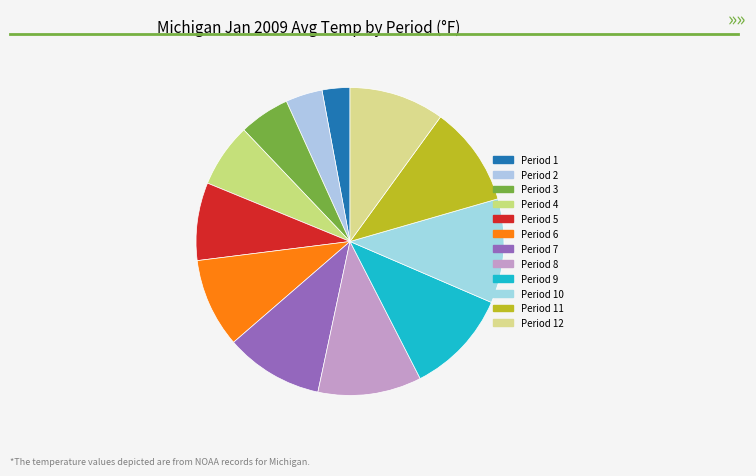

Rank the categories by value from lowest to highest.

Period 1 (1912), Period 2 (1918), Period 3 (1977), Period 4 (1918), Period 5 (1918), Period 6 (1918), Period 12 (1918), Period 7 (1918), Period 11 (1918), Period 8 (1918), Period 10 (1918), Period 9 (1918)